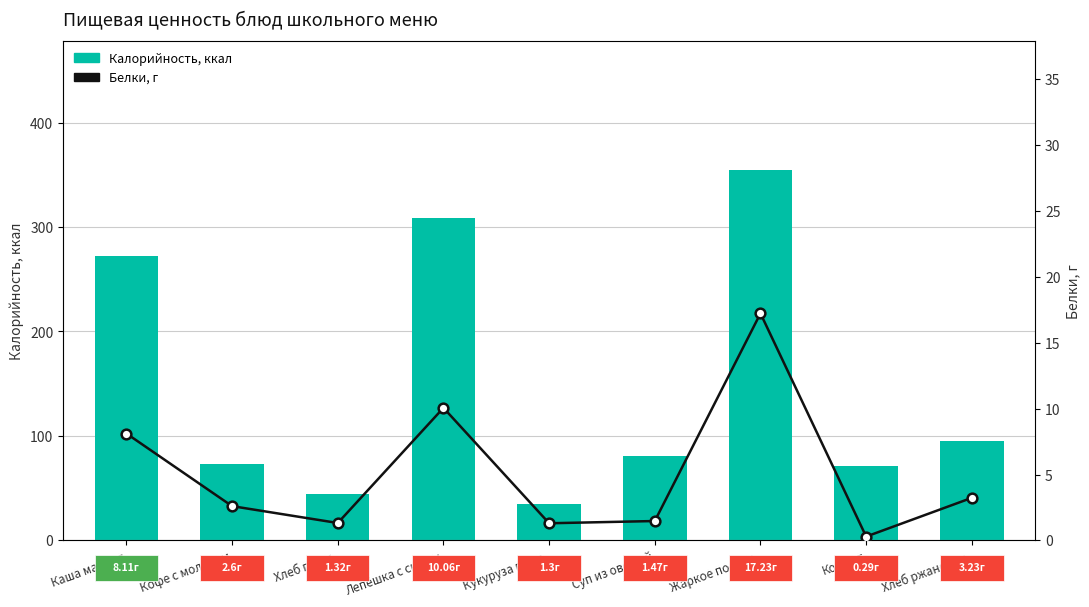

At which label does Белки first exceed 2?

Каша манная